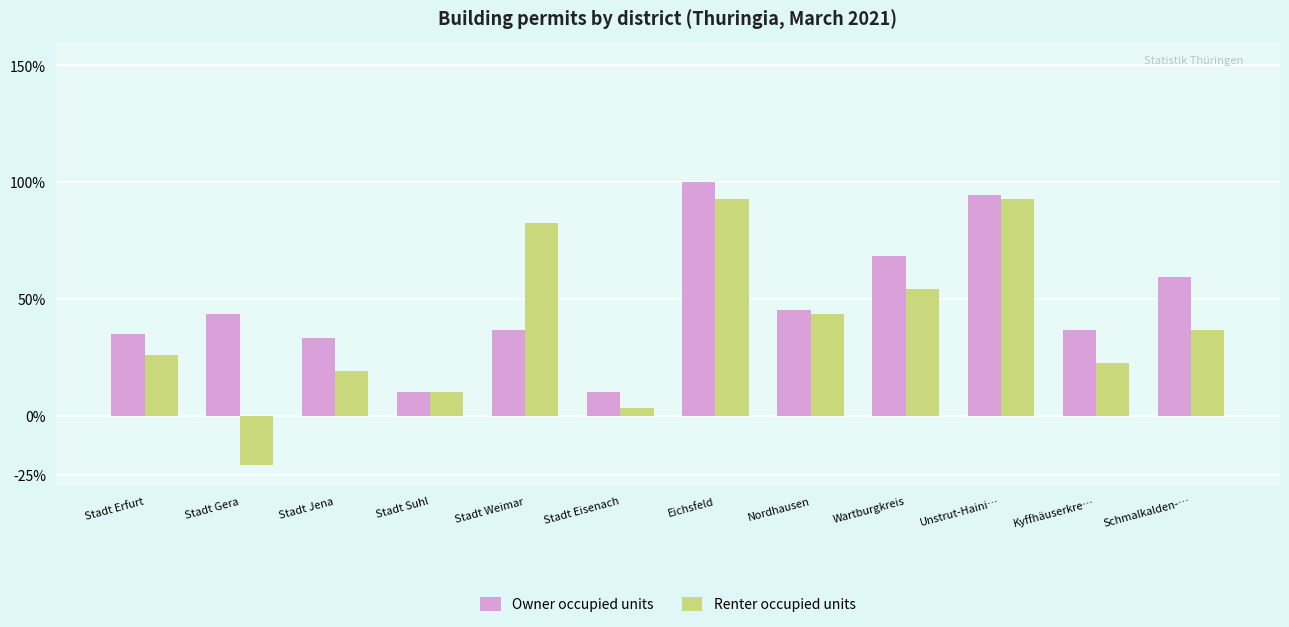

What is the difference between the Renter occupied units values at Stadt Erfurt and Wartburgkreis?

28.1